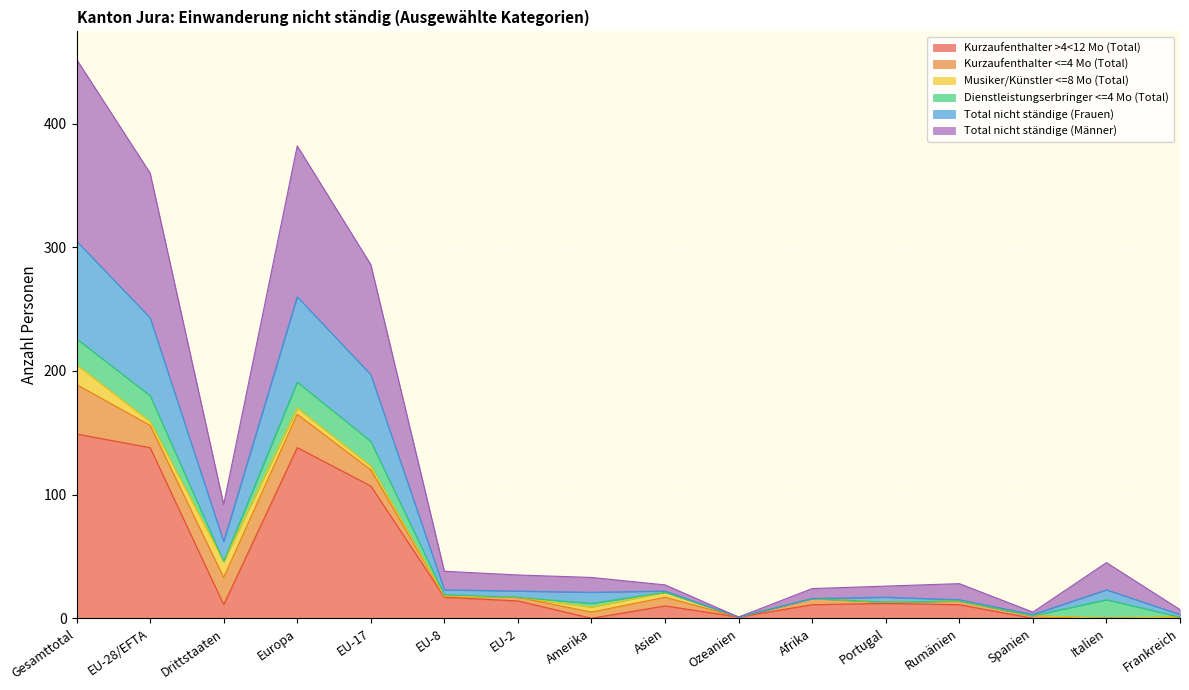

What is the label of the 15th point from the left?

Italien